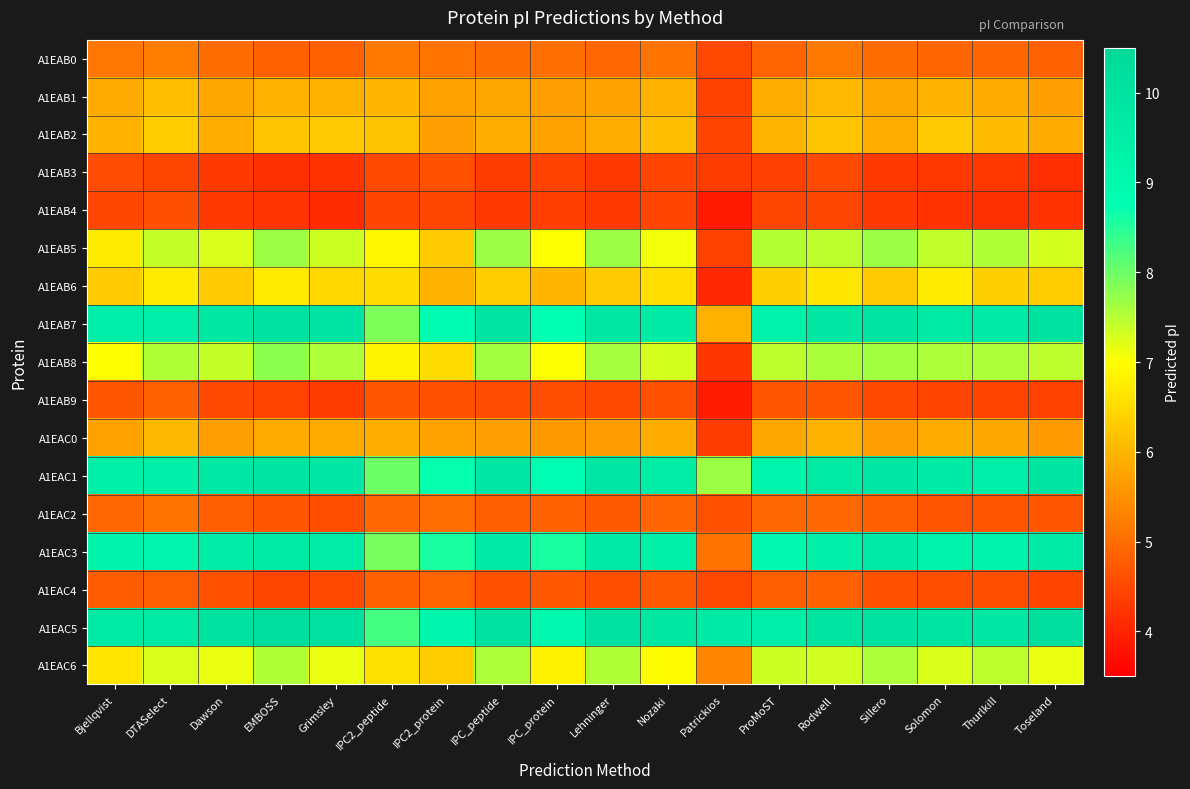

Which series has the largest total across all categories?

A1EAC5